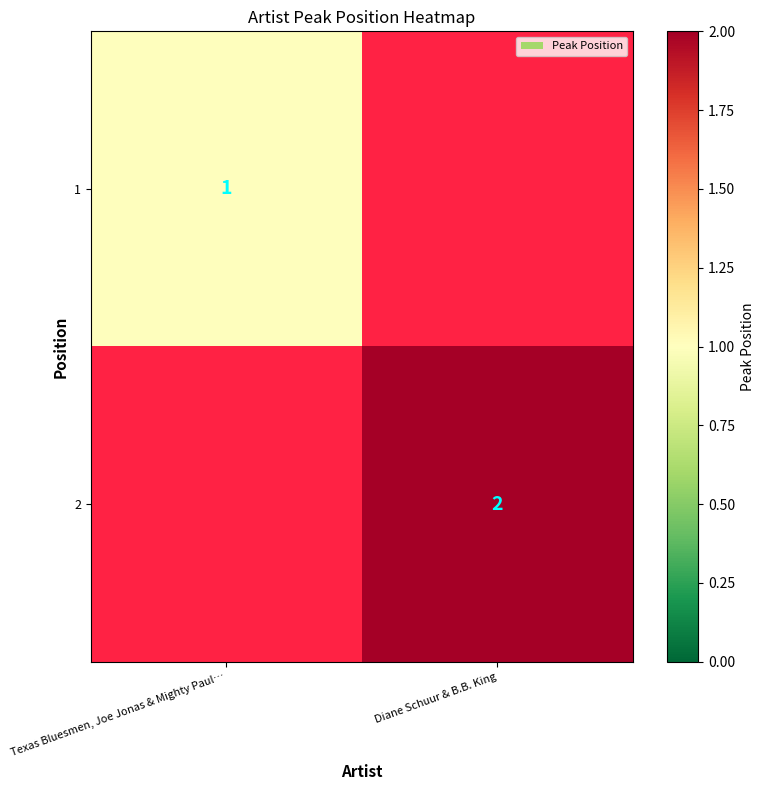

At how many categories does at least one series exceed 0?

2